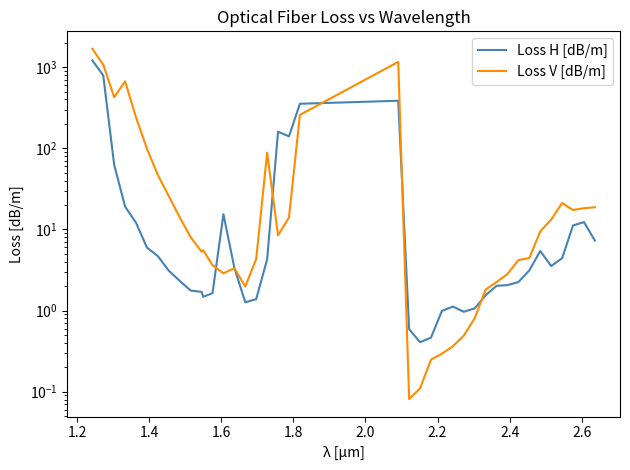

How many values in the Loss H [dB/m] series are below 3?

18